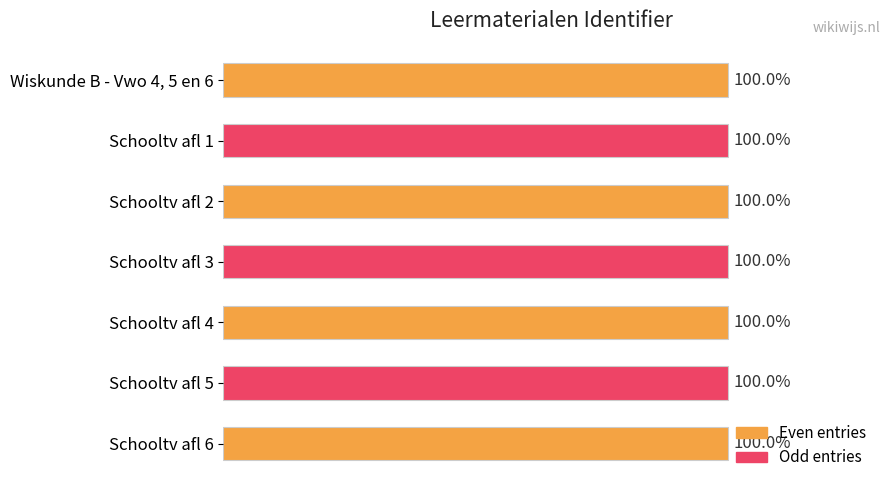

Are the bars horizontal?

Yes